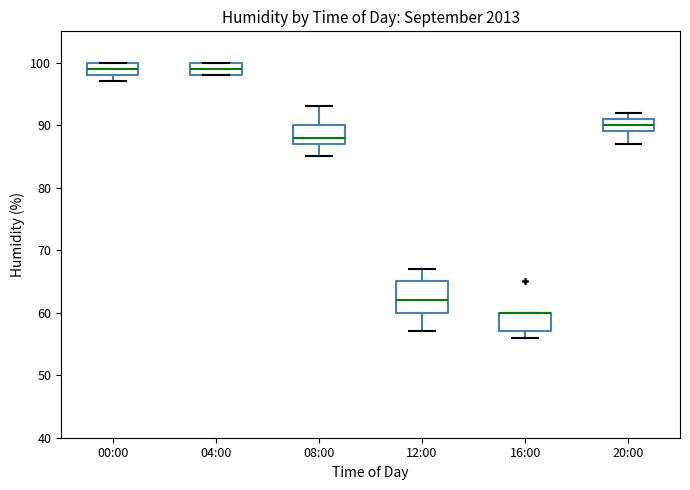

Reading left to right, transcribe this box plot: for each box, give where its median line is, the range the box spans, and where its two whiskers end, as read against the y-axis. The values are not printed on the chart, so give them approximately, as read against the axis.

00:00: median 99, box 98 to 100, whiskers 97 to 100
04:00: median 99, box 98 to 100, whiskers 98 to 100
08:00: median 88, box 87 to 90, whiskers 85 to 93
12:00: median 62, box 60 to 65, whiskers 57 to 67
16:00: median 60 (drawn on the box's upper edge), box 57 to 60, whiskers 56 to 60
20:00: median 90, box 89 to 91, whiskers 87 to 92